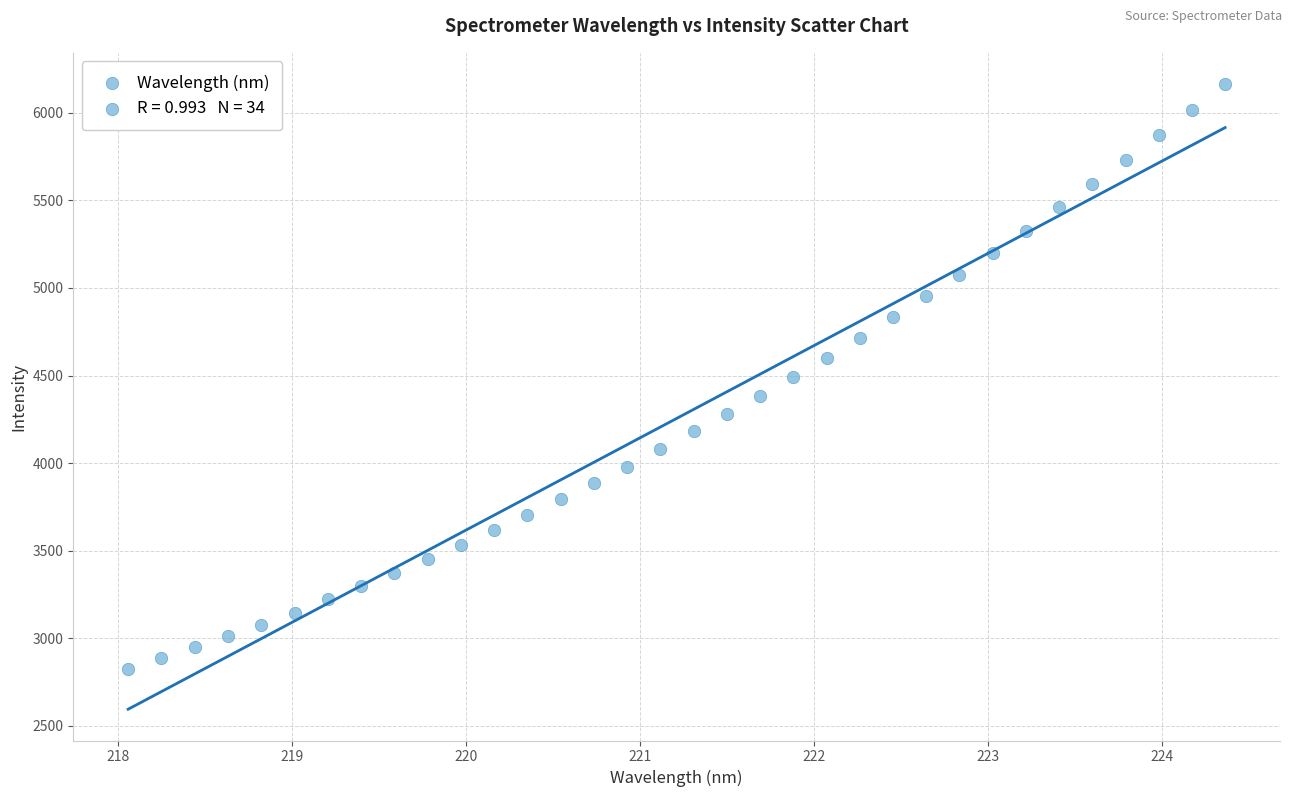

What is the range of X values (max minus min)?

6.3